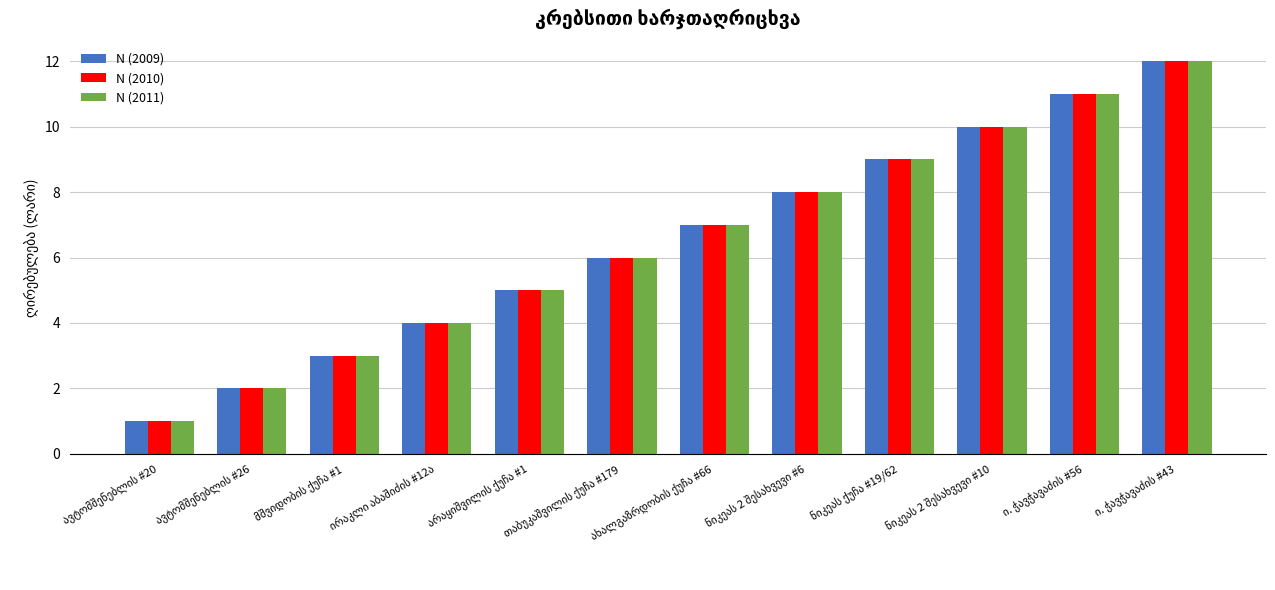

What is the value of the N (2011) bar at the 11th from the left?

11